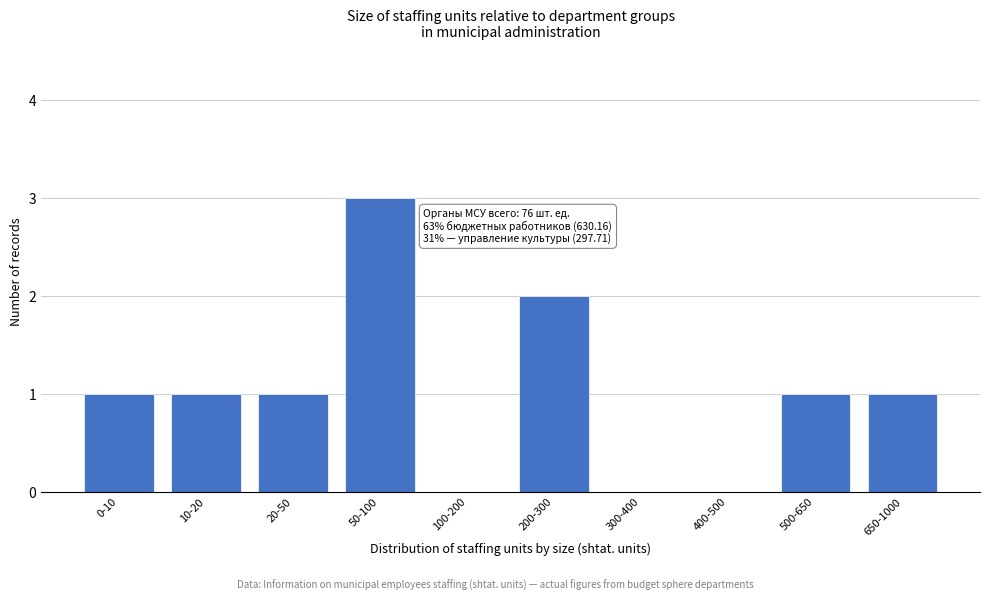

Reading right to left, transcribe all the data shown in this chart.

650-1000=1	500-650=1	400-500=0	300-400=0	200-300=2	100-200=0	50-100=3	20-50=1	10-20=1	0-10=1